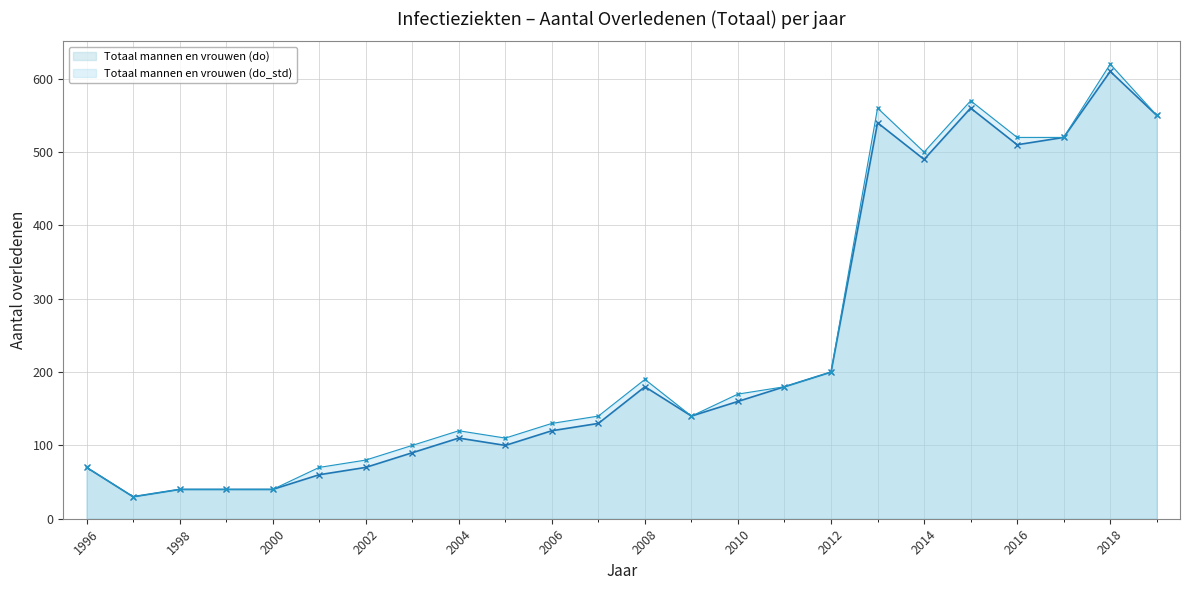

Reading left to right, extract all data points from this chart.

Totaal mannen en vrouwen (do): 70	30	40	40	40	60	70	90	110	100	120	130	180	140	160	180	200	540	490	560	510	520	610	550
Totaal mannen en vrouwen (do_std): 70	30	40	40	40	70	80	100	120	110	130	140	190	140	170	180	200	560	500	570	520	520	620	550